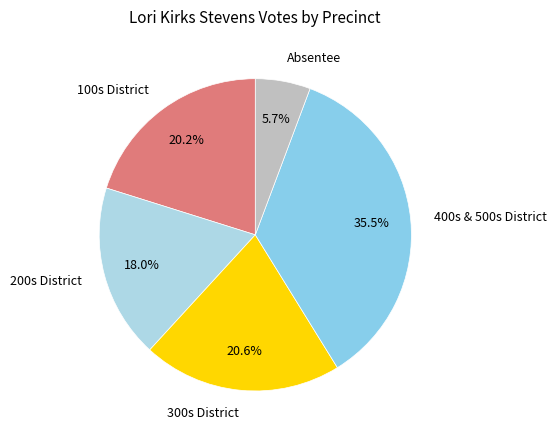

What percentage is NOT represented by 400s & 500s District?

64.5%